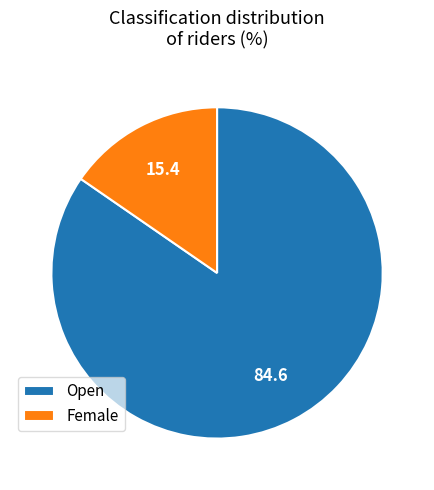

Is the sum of Open and Female greater than half?

Yes